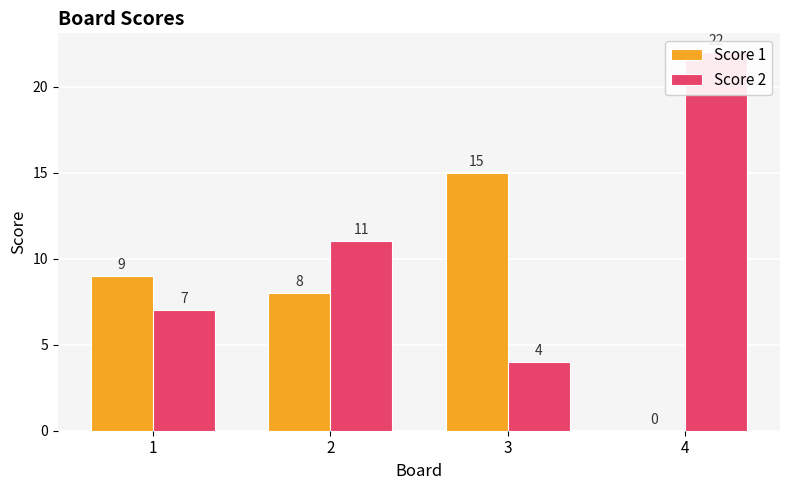

What is the value of the Score 2 bar at the 3rd from the left?

4